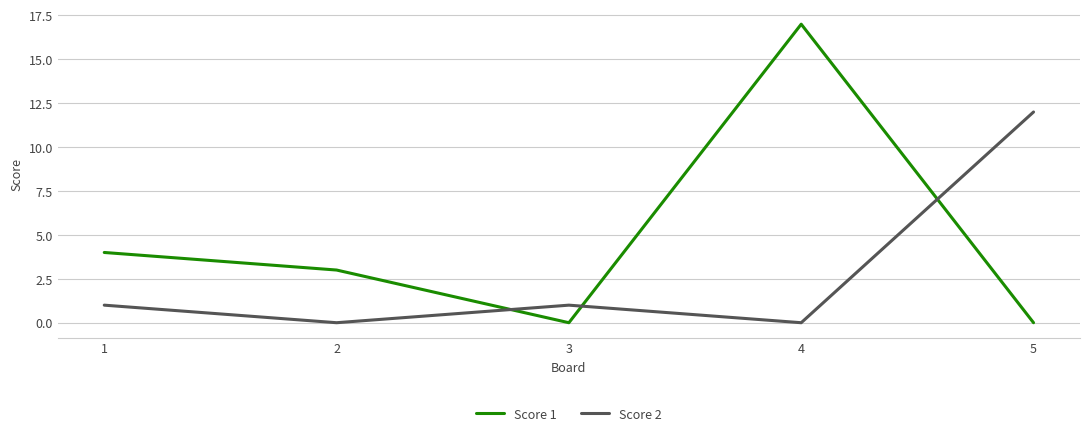

After their last crossing, which series has the higher values: Score 2 or Score 1?

Score 2